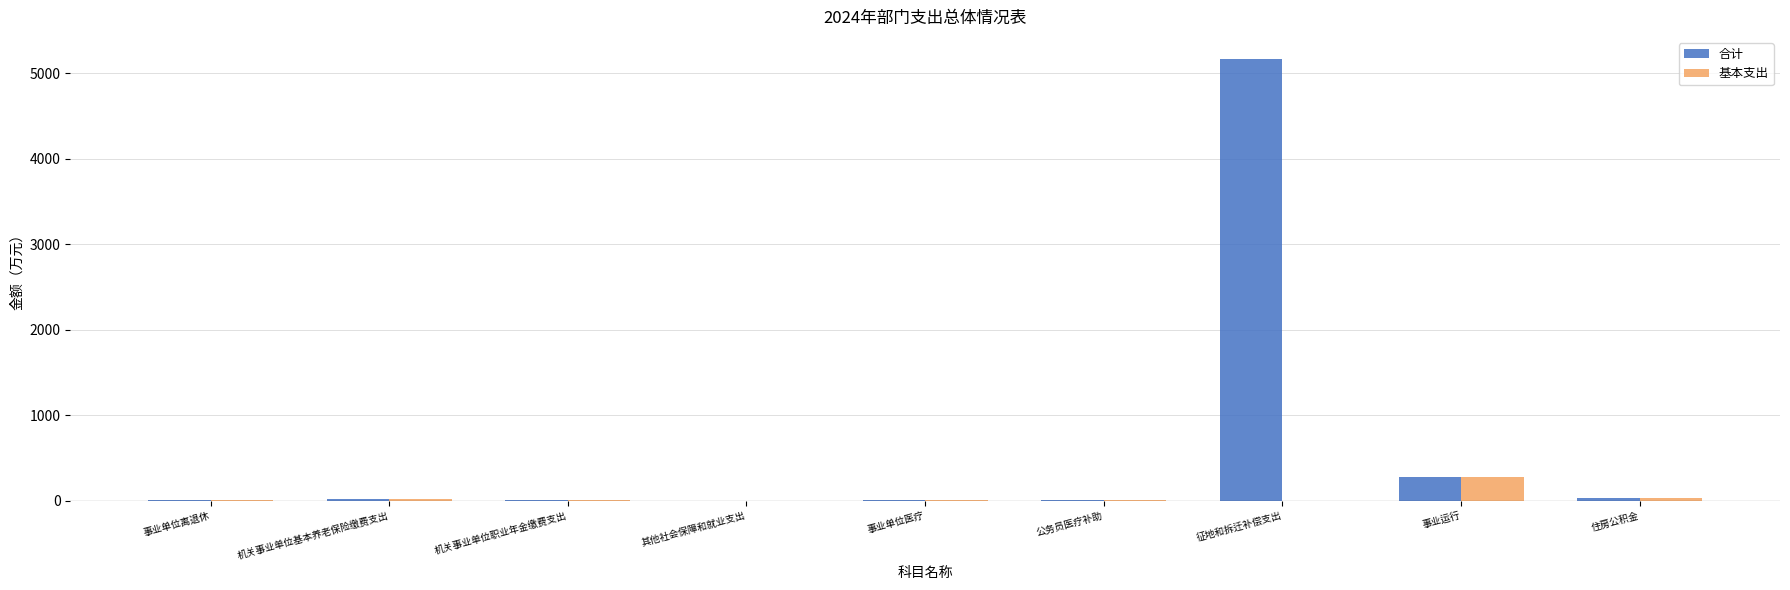

Are the bars grouped side by side (vs. stacked)?

Yes